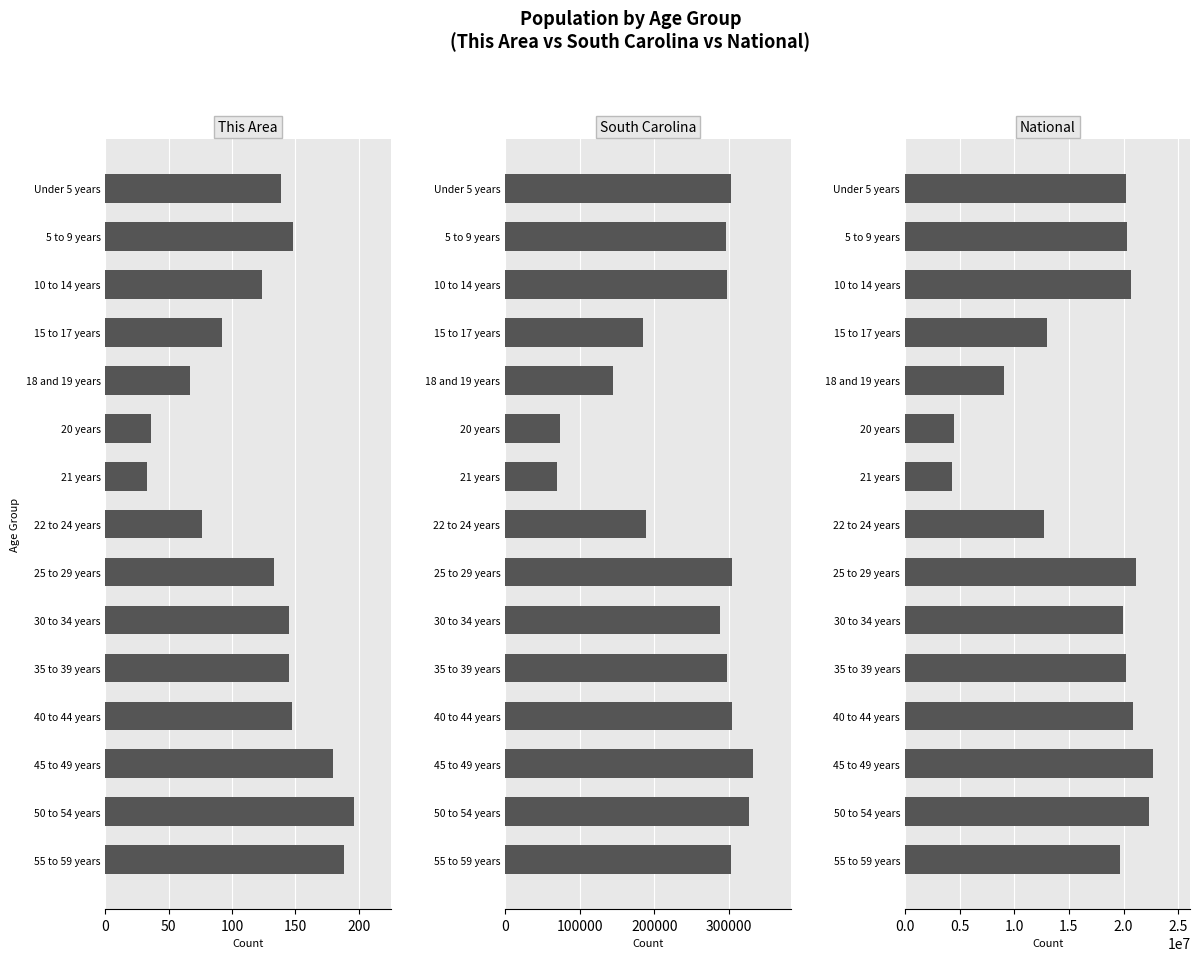

Rank the series by their maximum value, from highest to lowest.

National, South Carolina, This Area